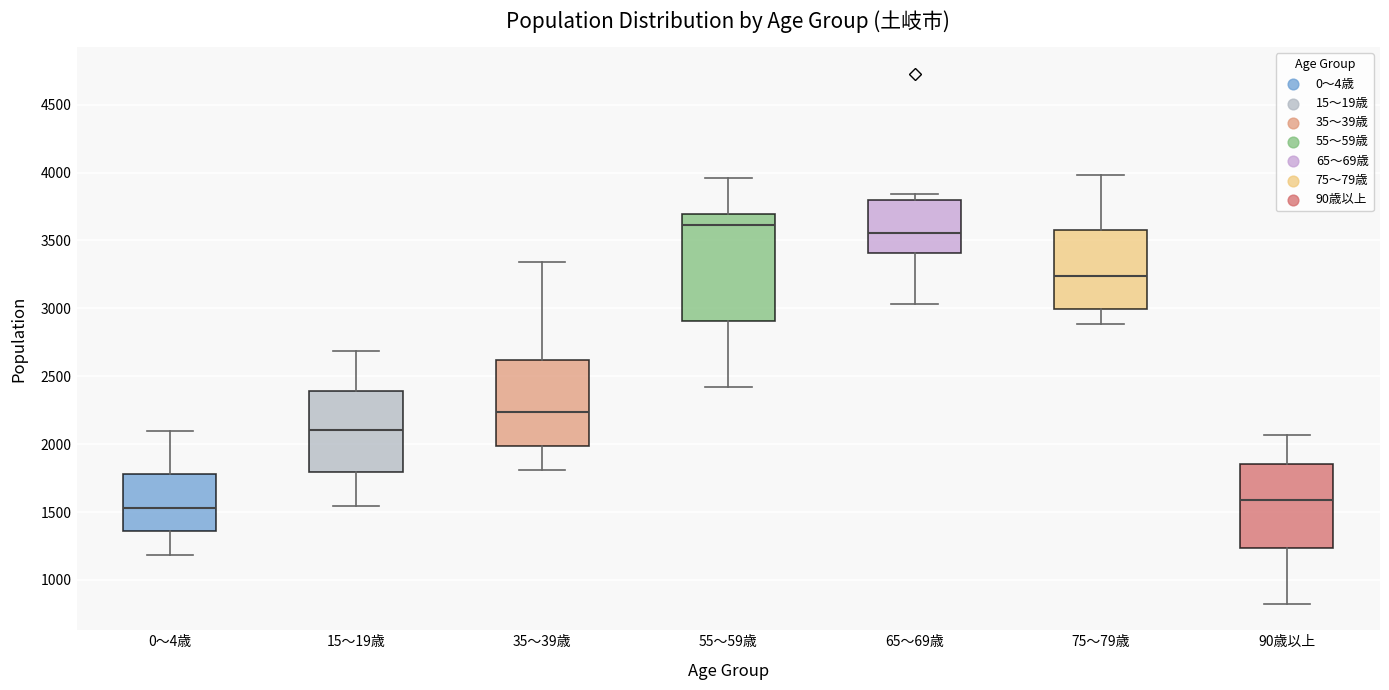

Reading left to right, transcribe this box plot: for each box, give where its median line is, the range the box spans, and where its two whiskers end, as read against the y-axis. The values are not printed on the chart, so give them approximately, as read against the axis.

0～4歳: median 1550, box 1350 to 1800, whiskers 1200 to 2100
15～19歳: median 2100, box 1800 to 2400, whiskers 1550 to 2700
35～39歳: median 2250, box 2000 to 2600, whiskers 1800 to 3350
55～59歳: median 3600, box 2900 to 3700, whiskers 2400 to 3950
65～69歳: median 3550, box 3400 to 3800, whiskers 3050 to 3850
75～79歳: median 3250, box 3000 to 3550, whiskers 2900 to 4000
90歳以上: median 1600, box 1250 to 1850, whiskers 850 to 2050